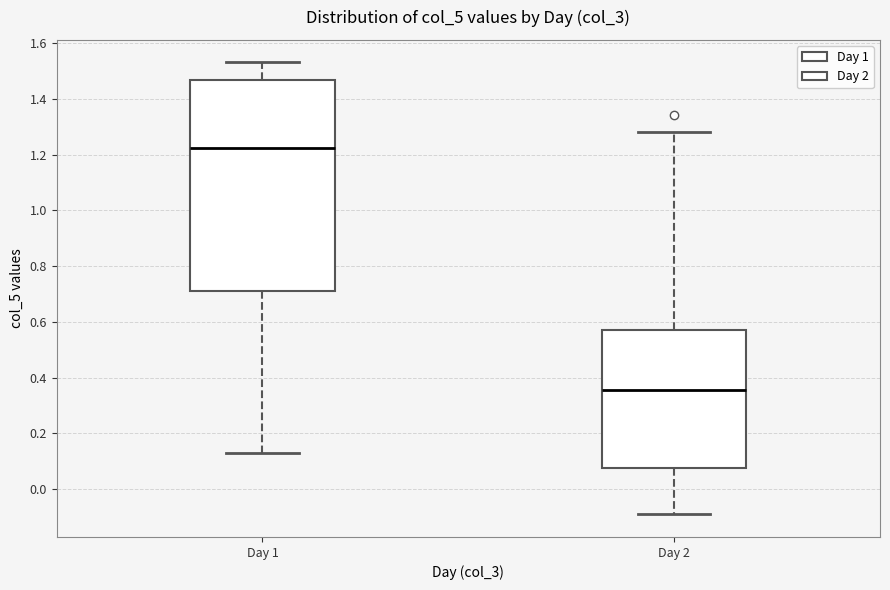

Which box is the tallest, from its lower edge to its upper edge?

Day 1